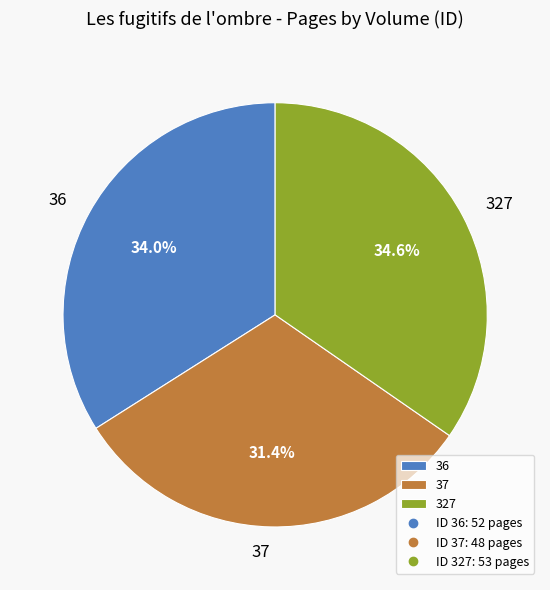

Which has a higher value, 327 or 36?

327